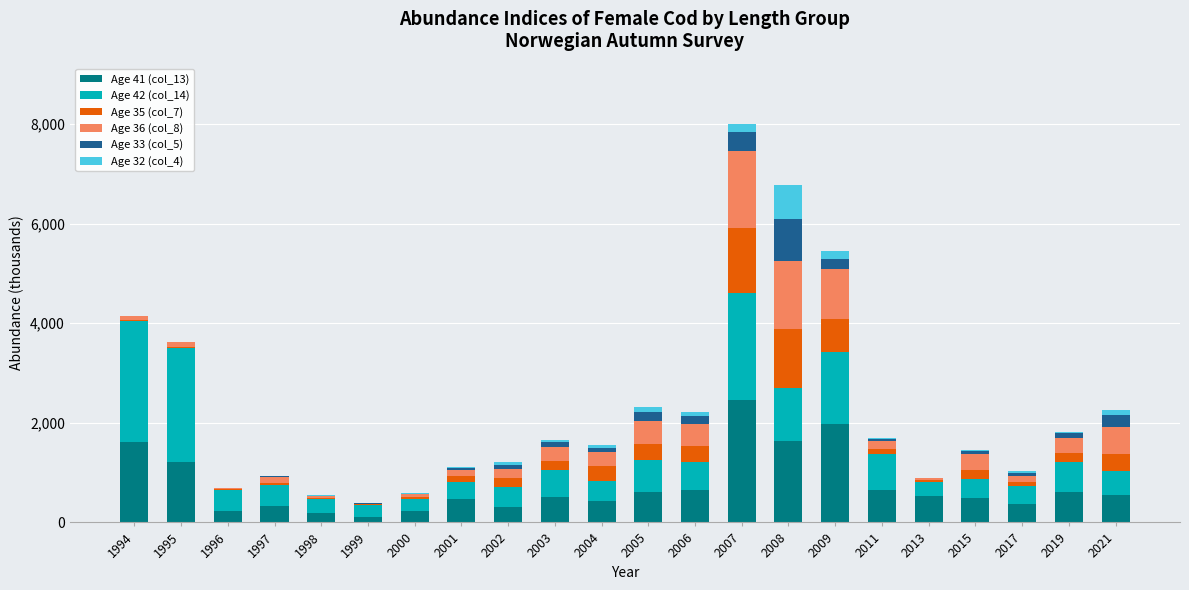

What is the total value across all series at 2000?

592